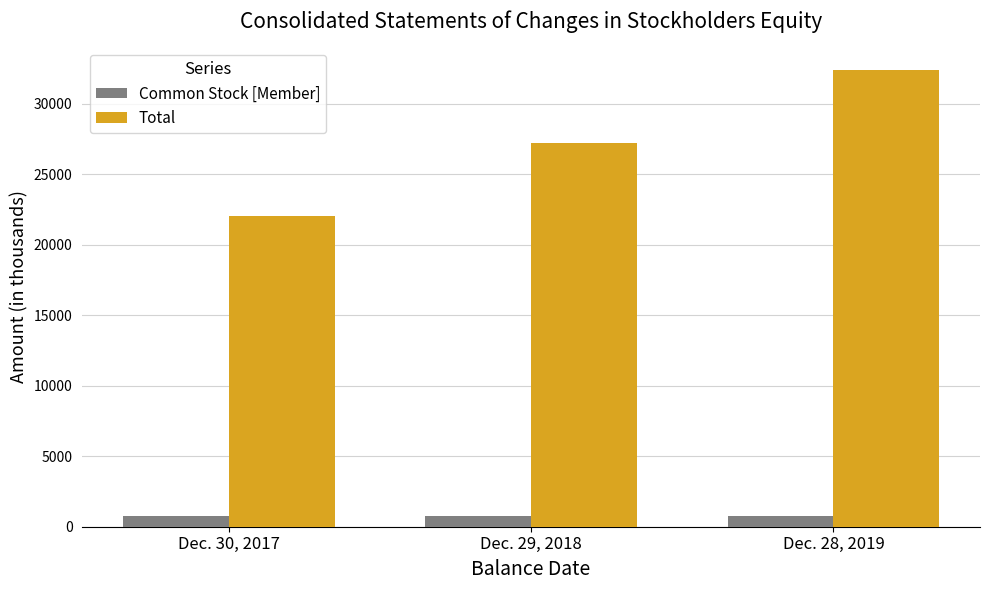

At Dec. 30, 2017, list the series in order from smallest to largest.

Common Stock [Member], Total